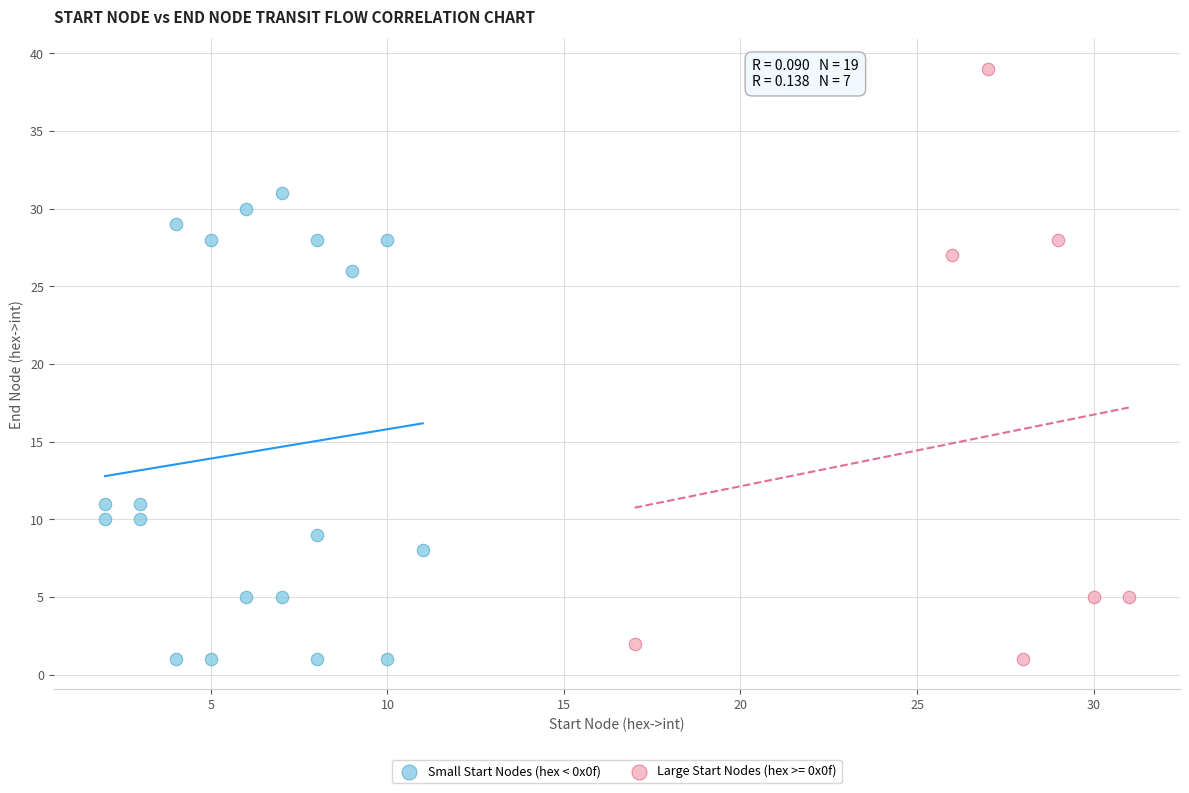

Which series contains the highest Y value?

Large Start Nodes (hex >= 0x0f)